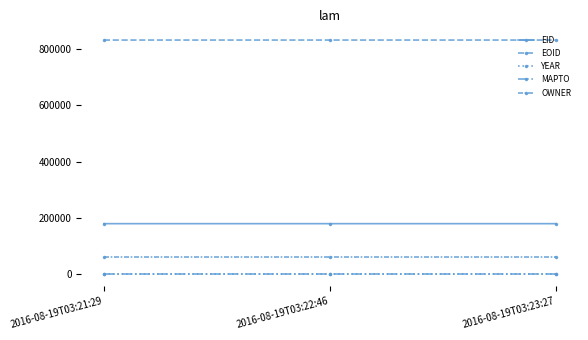

What is the sum of all EID values?

539592